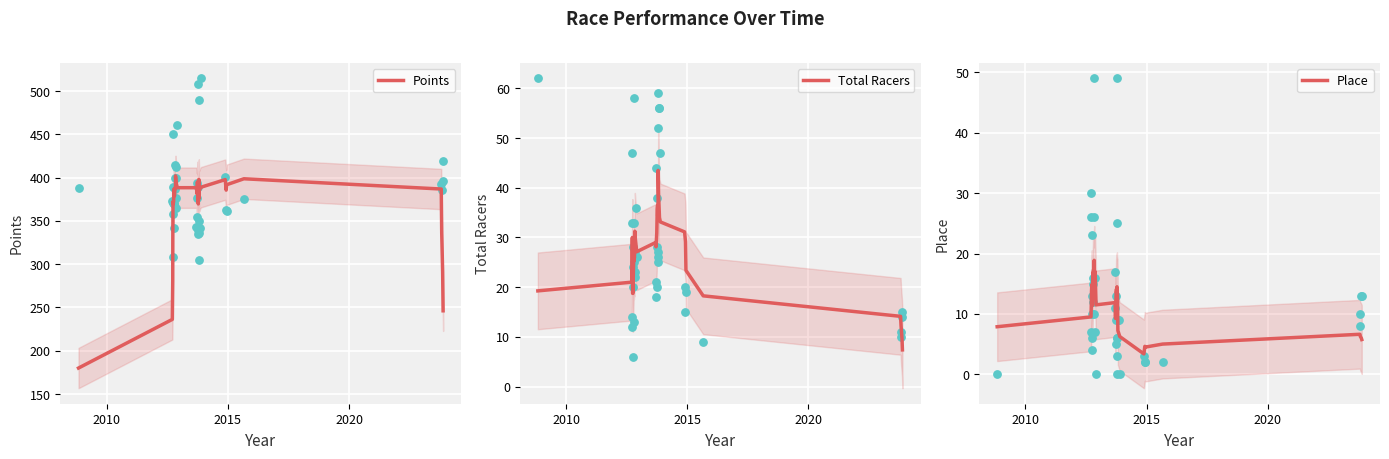

Which series reaches the maximum Y coordinate?

Points